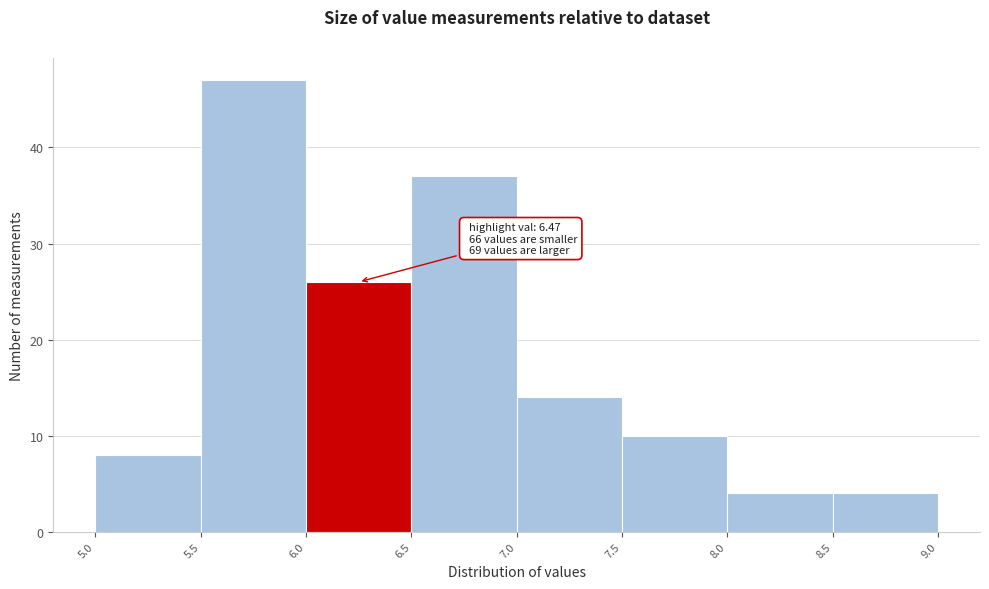

Over which range of the x-axis is the bar tallest?

5.5 to 6.0